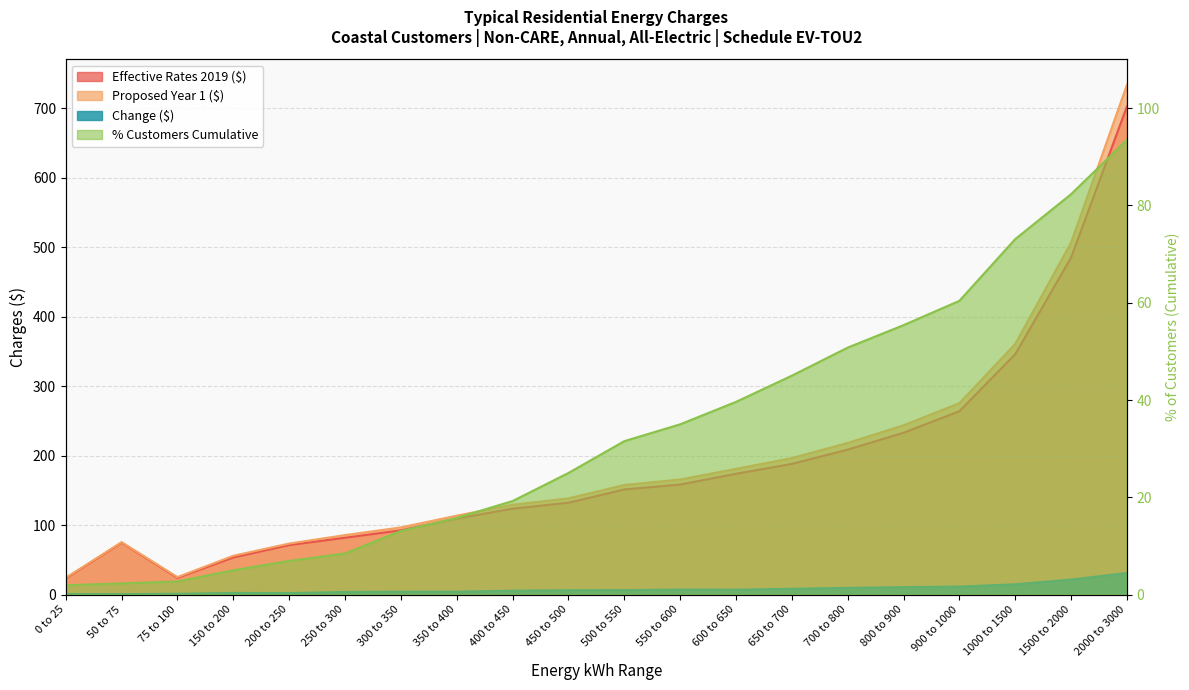

Reading right to left, list all the values displayed in this chart.

Effective Rates 2019 ($): 2000 to 3000=702.2	1500 to 2000=484.8	1000 to 1500=345.9	900 to 1000=263.9	800 to 900=232.9	700 to 800=208.6	650 to 700=188.0	600 to 650=173.8	550 to 600=158.4	500 to 550=151.3	450 to 500=132.2	400 to 450=123.7	350 to 400=109.3	300 to 350=92.5	250 to 300=81.8	200 to 250=71.3	150 to 200=53.5	75 to 100=24.1	50 to 75=74.8	0 to 25=23.4
Proposed Year 1 ($): 2000 to 3000=733.3	1500 to 2000=506.4	1000 to 1500=360.7	900 to 1000=275.4	800 to 900=243.6	700 to 800=218.2	650 to 700=196.4	600 to 650=180.9	550 to 600=165.6	500 to 550=157.7	450 to 500=138.4	400 to 450=129.3	350 to 400=113.5	300 to 350=96.7	250 to 300=85.6	200 to 250=73.5	150 to 200=55.9	75 to 100=25.2	50 to 75=75.5	0 to 25=24.1
Change ($): 2000 to 3000=31.1	1500 to 2000=21.6	1000 to 1500=14.8	900 to 1000=11.5	800 to 900=10.7	700 to 800=9.7	650 to 700=8.4	600 to 650=7.0	550 to 600=7.2	500 to 550=6.4	450 to 500=6.3	400 to 450=5.6	350 to 400=4.2	300 to 350=4.2	250 to 300=3.8	200 to 250=2.2	150 to 200=2.4	75 to 100=1.1	50 to 75=0.7	0 to 25=0.7
% of Customers Cumulative: 2000 to 3000=93.5	1500 to 2000=82.3	1000 to 1500=73.1	900 to 1000=60.4	800 to 900=55.4	700 to 800=50.8	650 to 700=45.0	600 to 650=39.6	550 to 600=35.0	500 to 550=31.5	450 to 500=25.0	400 to 450=19.2	350 to 400=15.8	300 to 350=13.1	250 to 300=8.5	200 to 250=6.9	150 to 200=5.0	75 to 100=2.7	50 to 75=2.3	0 to 25=1.9